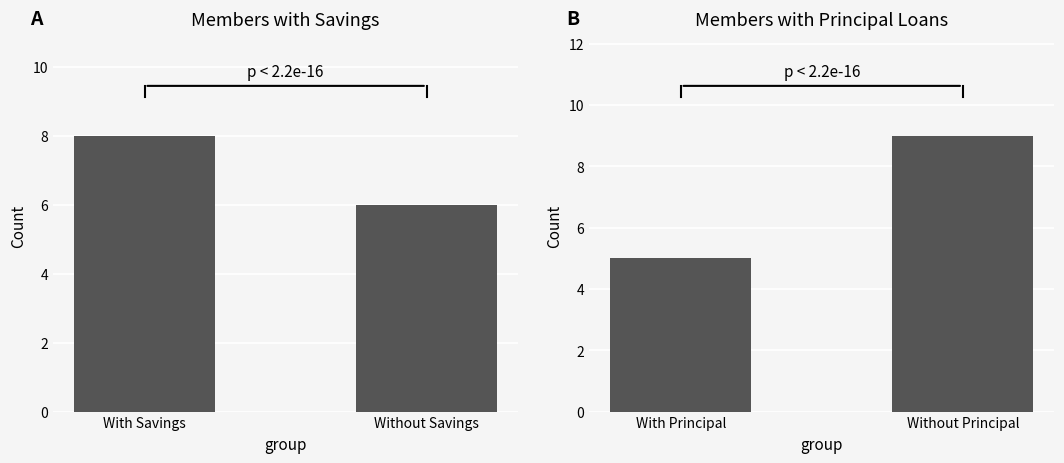

Which category has the highest value in the With Savings series?

With Savings